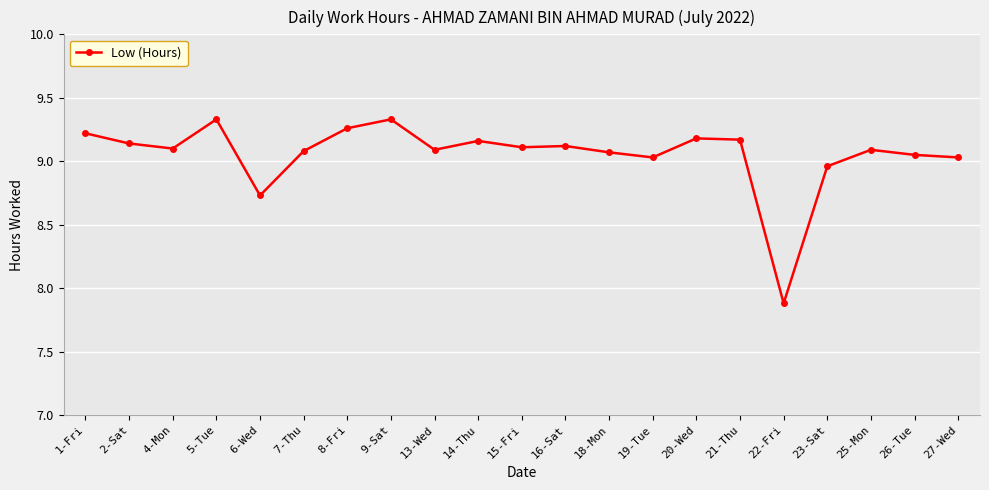

What is the smallest value displayed?

7.9